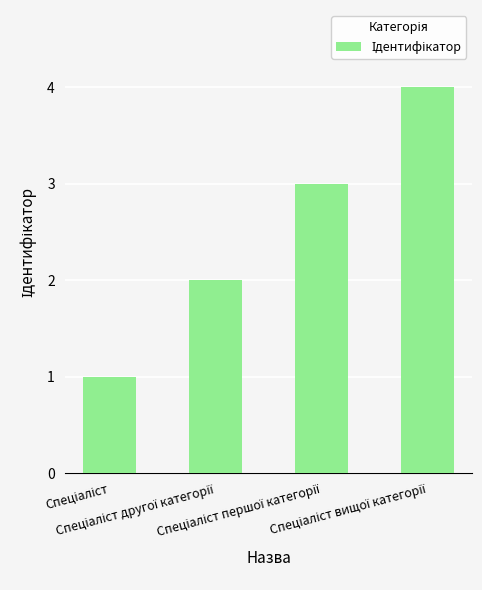

How many values are below 3?

2